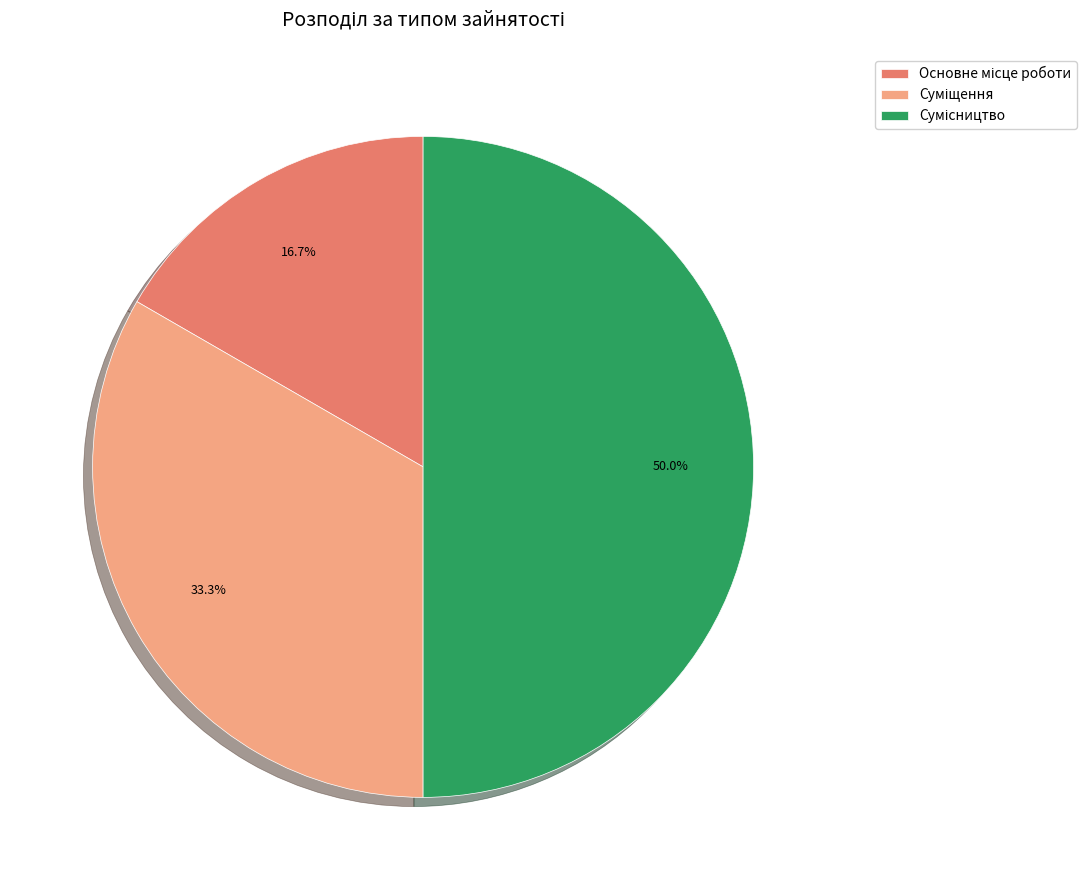

Count the number of slices in the pie.

3